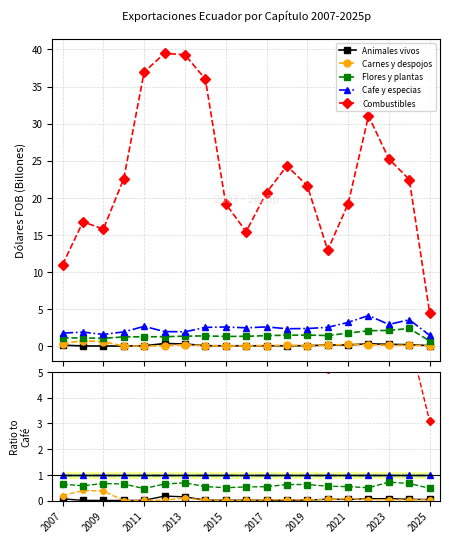

How many lines are shown in the chart?

5